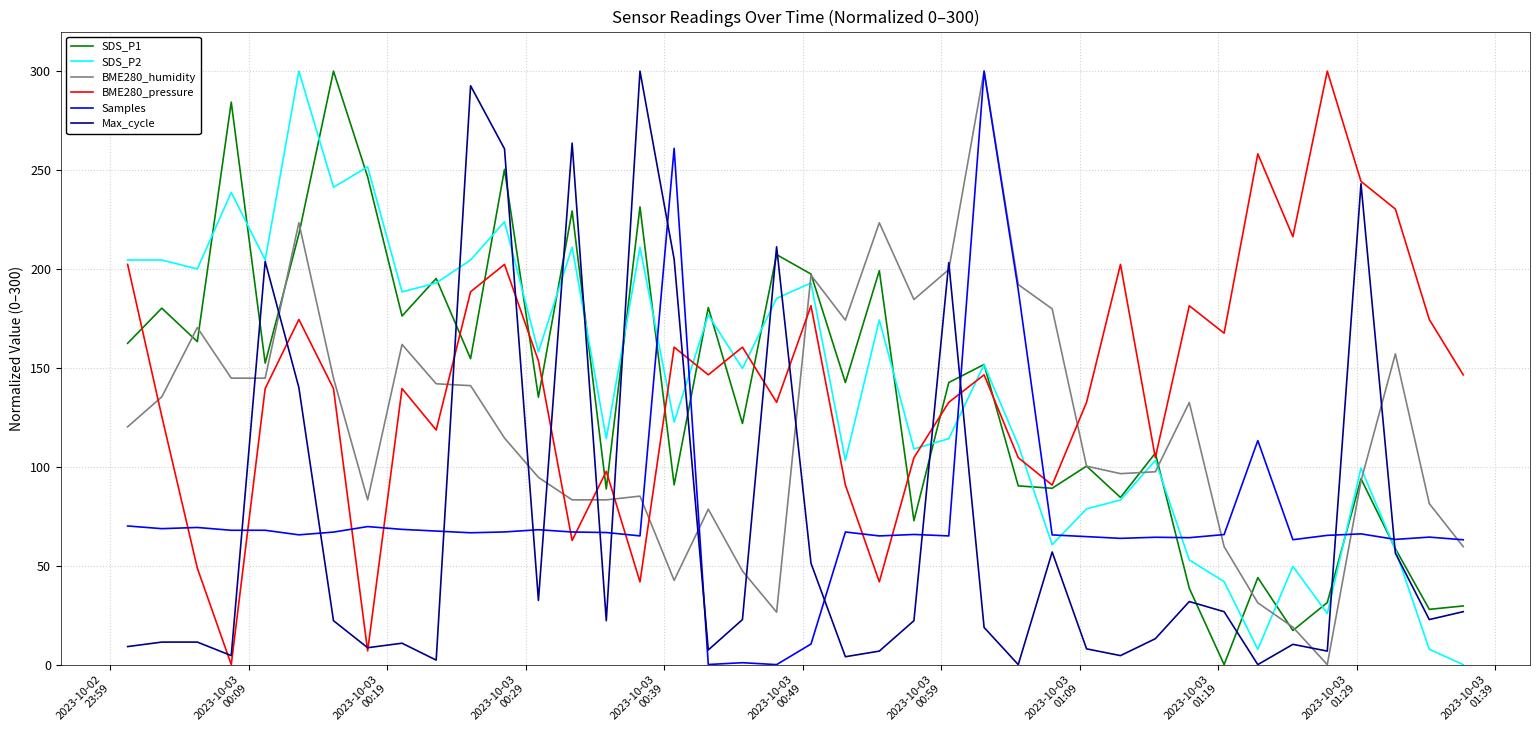

True or false: BME280_pressure and SDS_P2 intersect in this chart.

True